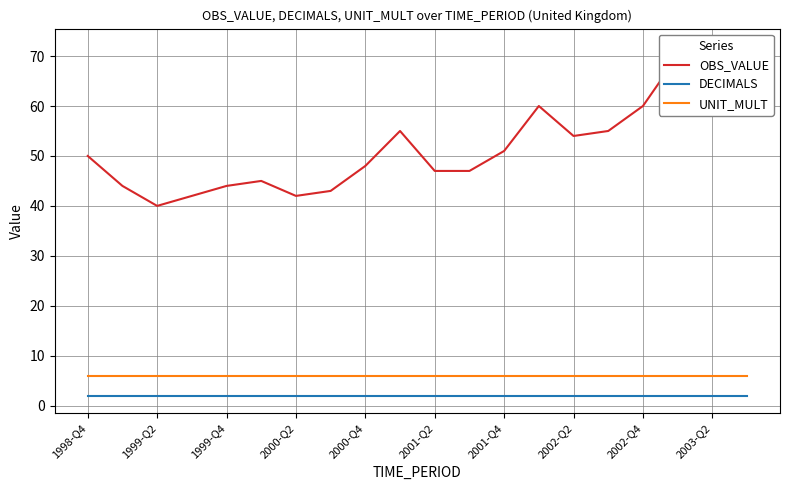

True or false: DECIMALS and UNIT_MULT intersect in this chart.

False